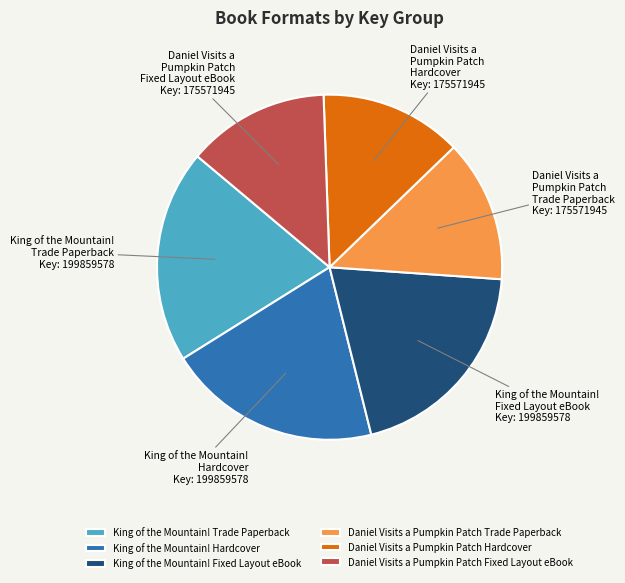

How many slices are in this pie chart?

6